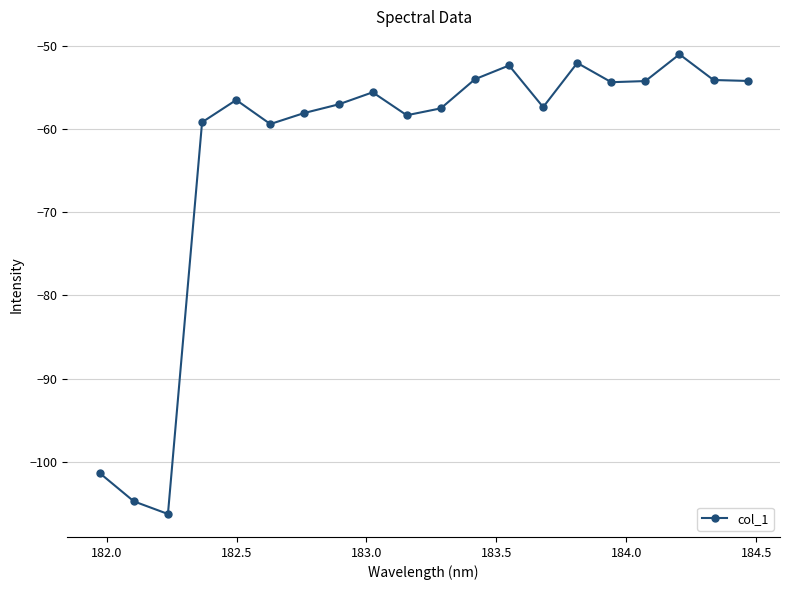

True or false: there are more than 1 points higher than both neighbors.

True